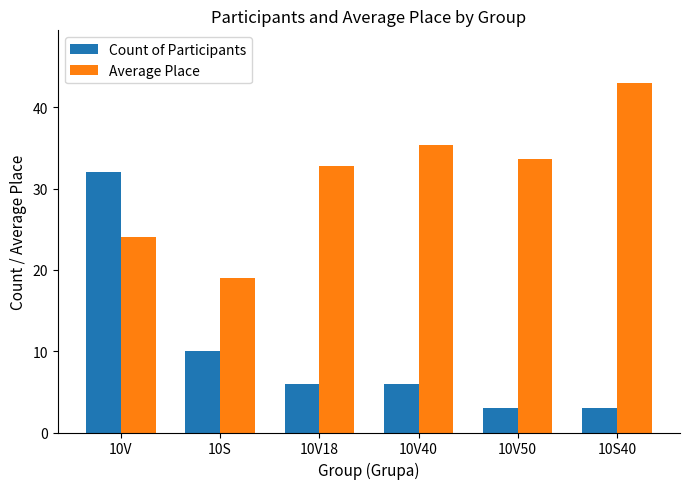

What is the lowest value of the Count of Participants series?

3.0